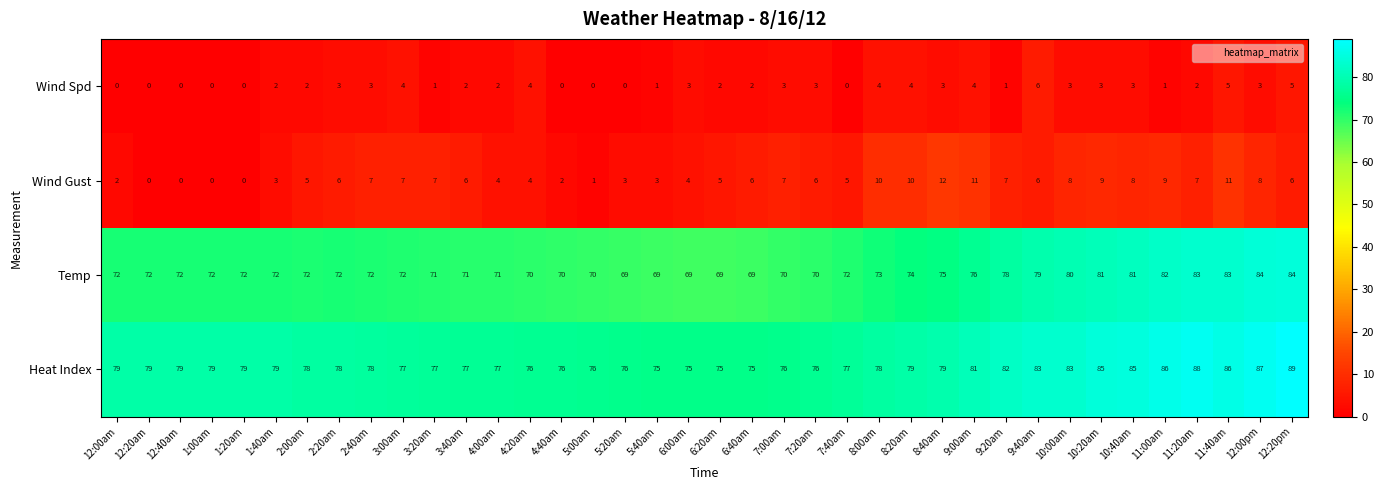

At which category is the sum across all series the highest?

11:40am